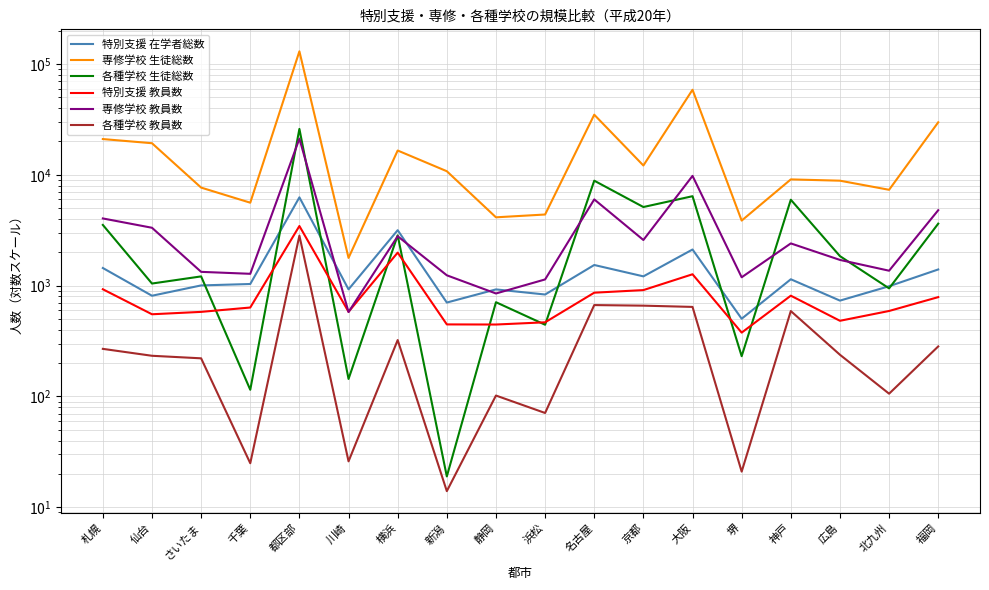

True or false: 各種学校 教員数 and 特別支援 在学者総数 intersect in this chart.

False